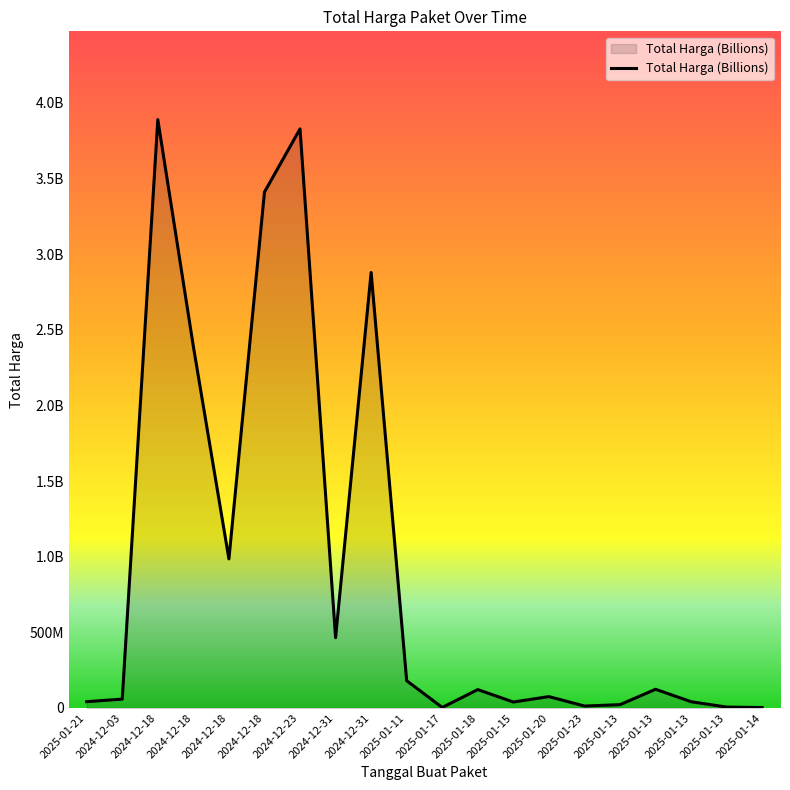

Is it true that the value at 2025-01-20 is 28938841?

False